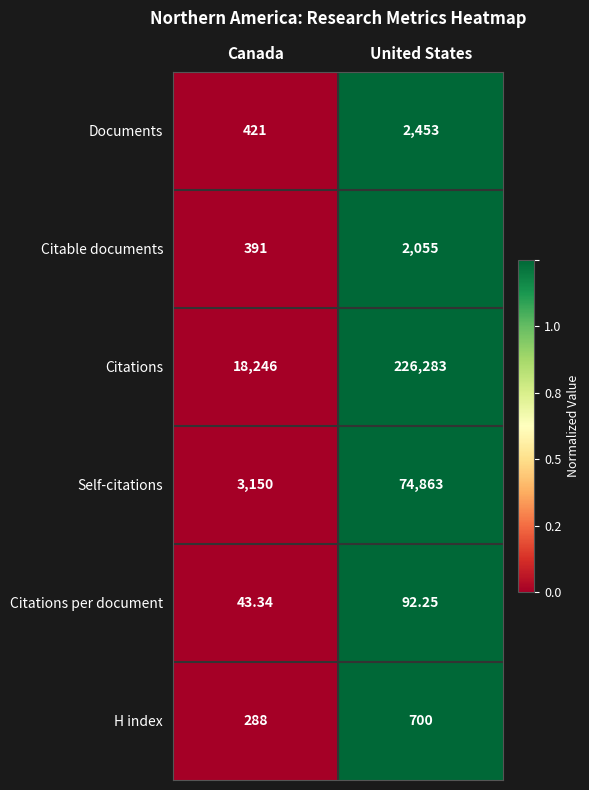

Which category has the lowest value in the Documents series?

Canada